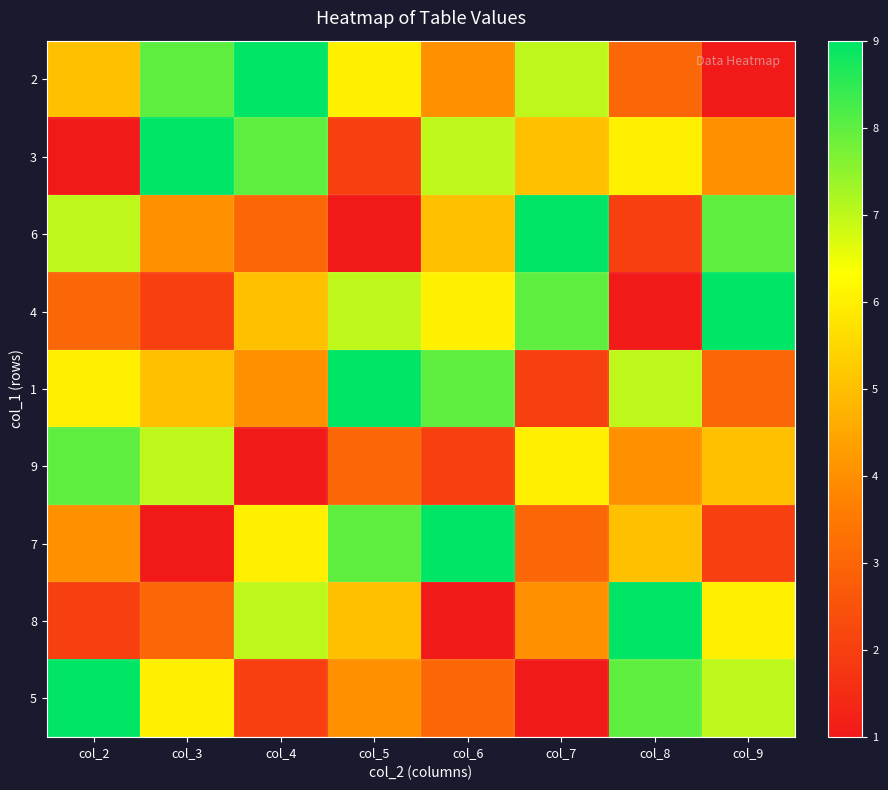

List the series in order of their peak value, highest first.

2, 3, 6, 4, 1, 7, 8, 5, 9